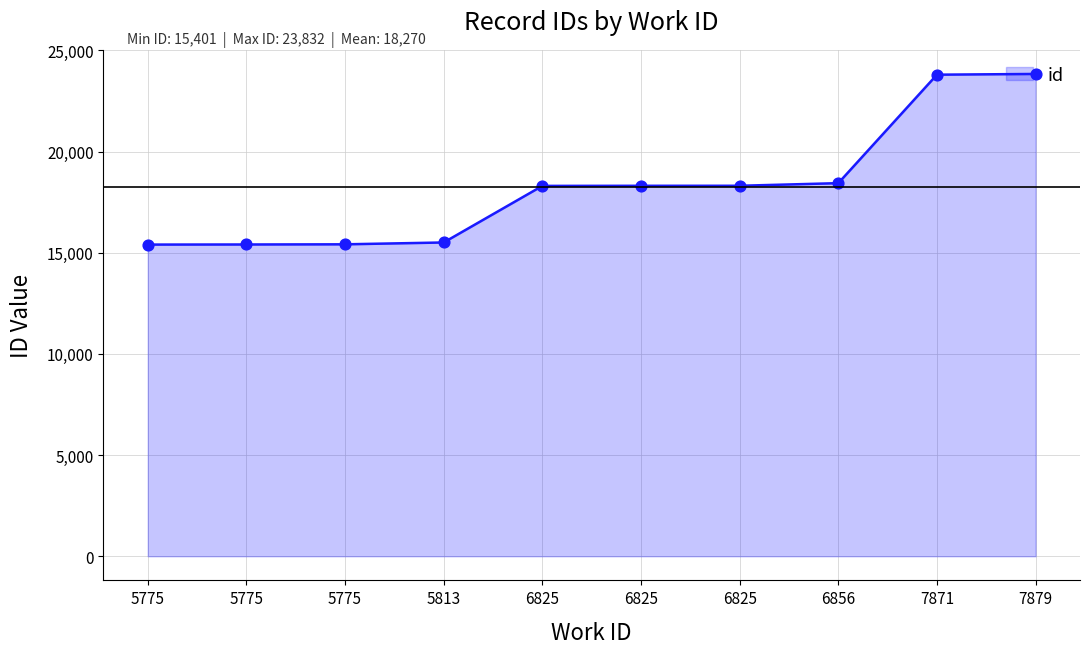

What is the change in value from 6825 to 7879?

+5526